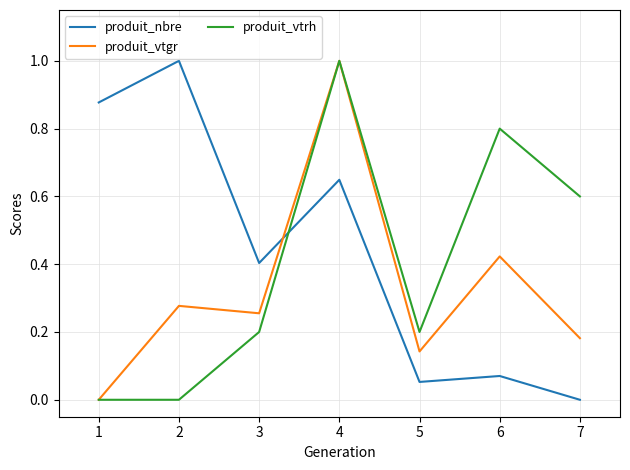

What are all the series names shown in the legend?

produit_nbre, produit_vtgr, produit_vtrh